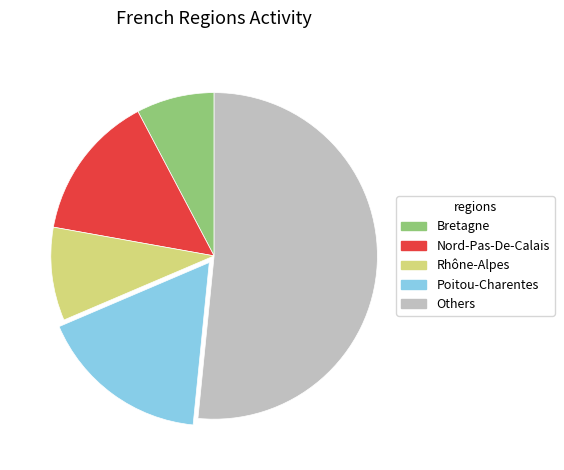

Is Bretagne the majority of the pie?

No